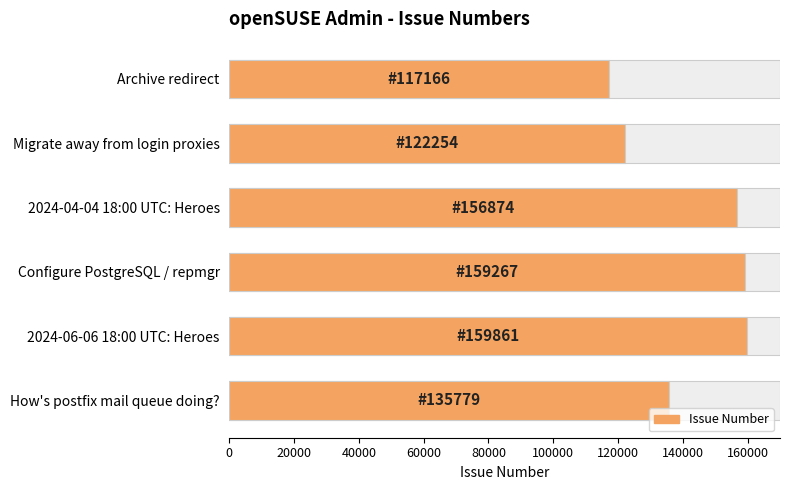

What is the greatest value displayed?

159861